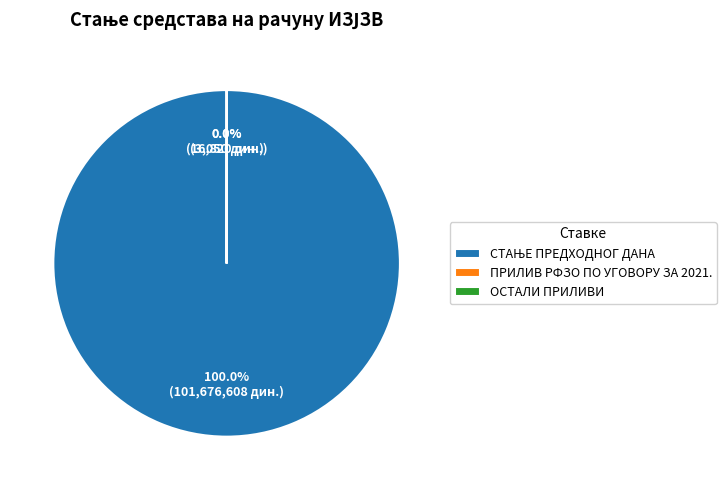

Is there a majority slice in this chart?

Yes